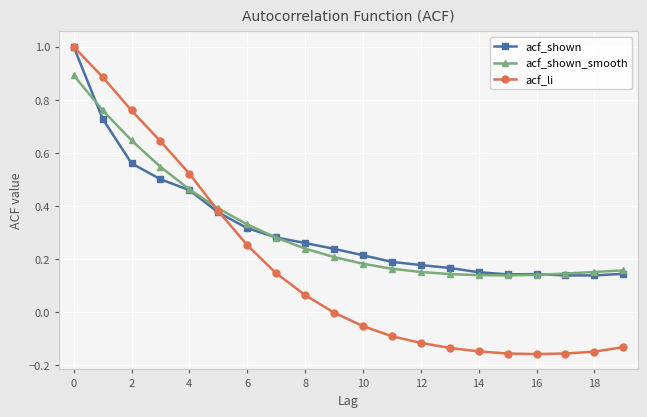

Which series has the largest range (max minus min)?

acf_li